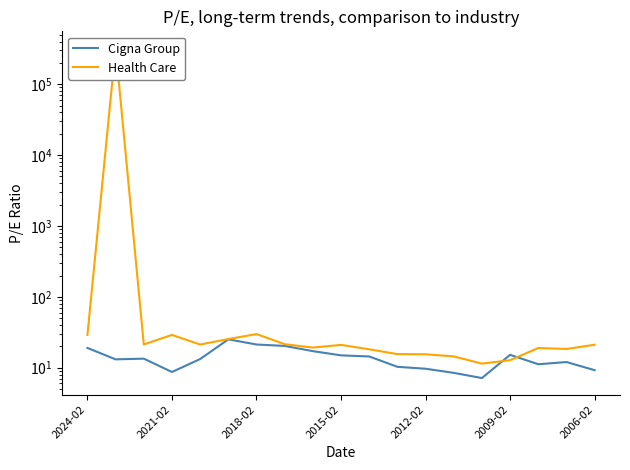

Does the chart have visible grid lines?

No